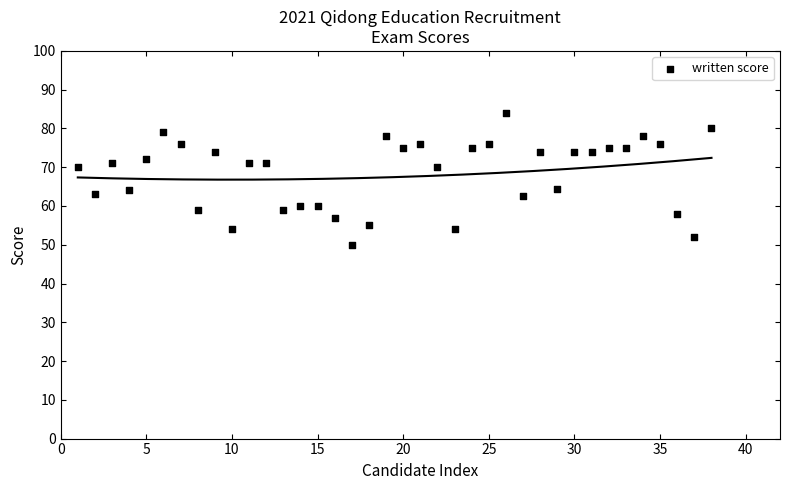

What is the range of Y values (max minus min)?

34.0